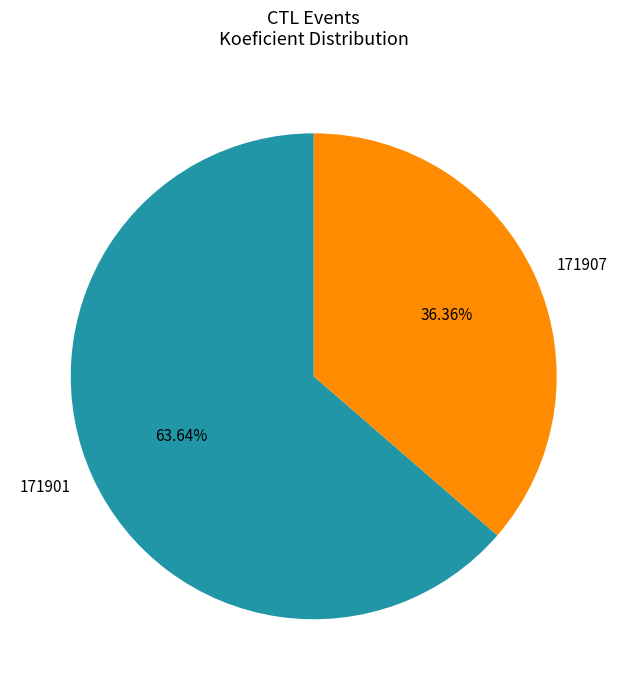

How many slices are in this pie chart?

2